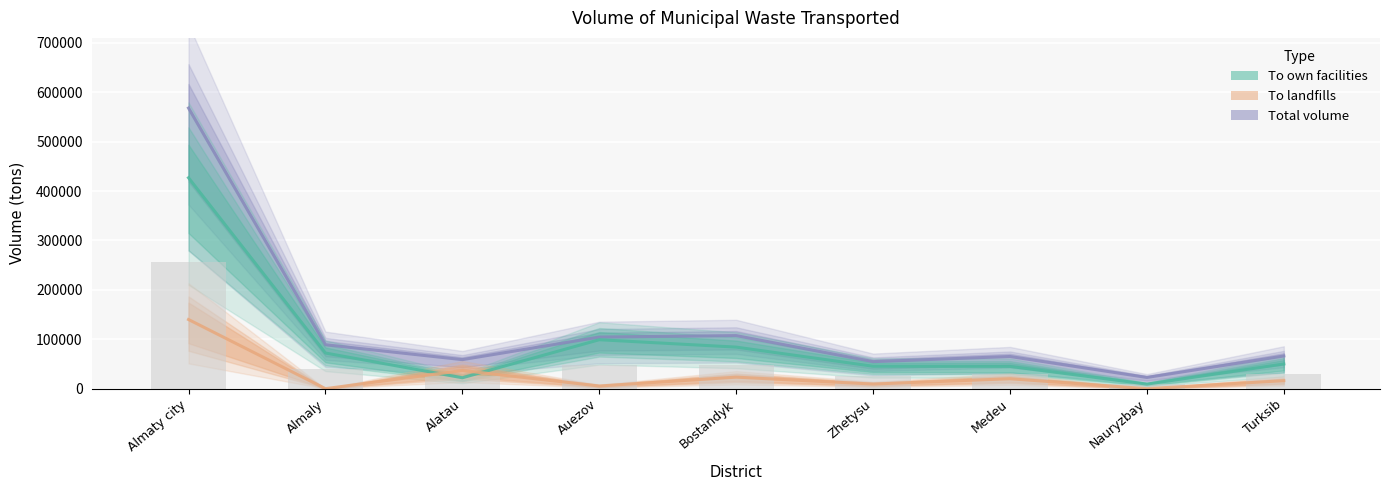

At how many categories does at least one series exceed 516918?

1